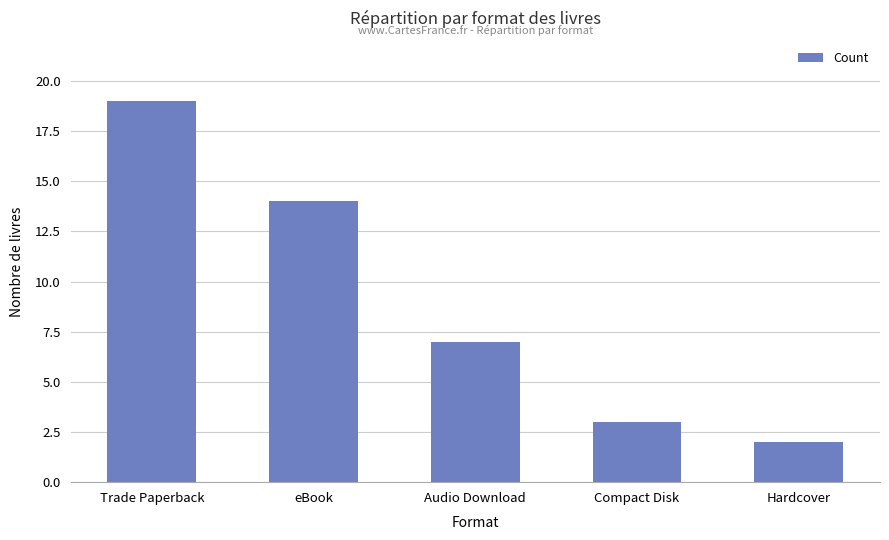

The chart shows a value of 5 at Compact Disk. True or false?

False